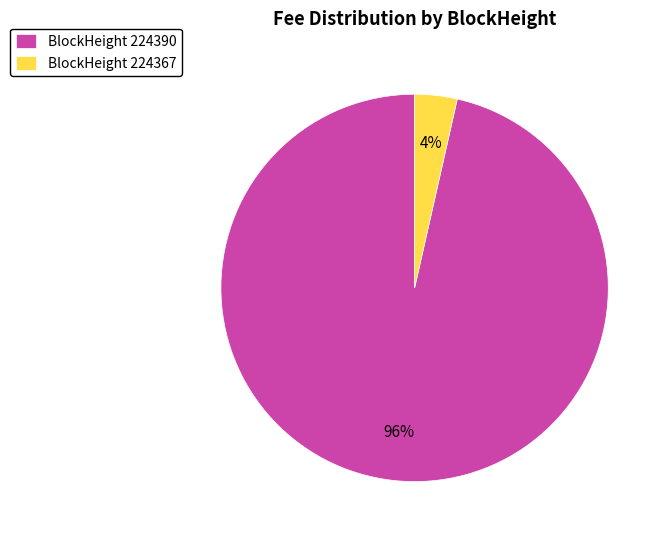

What is the majority slice?

BlockHeight 224390